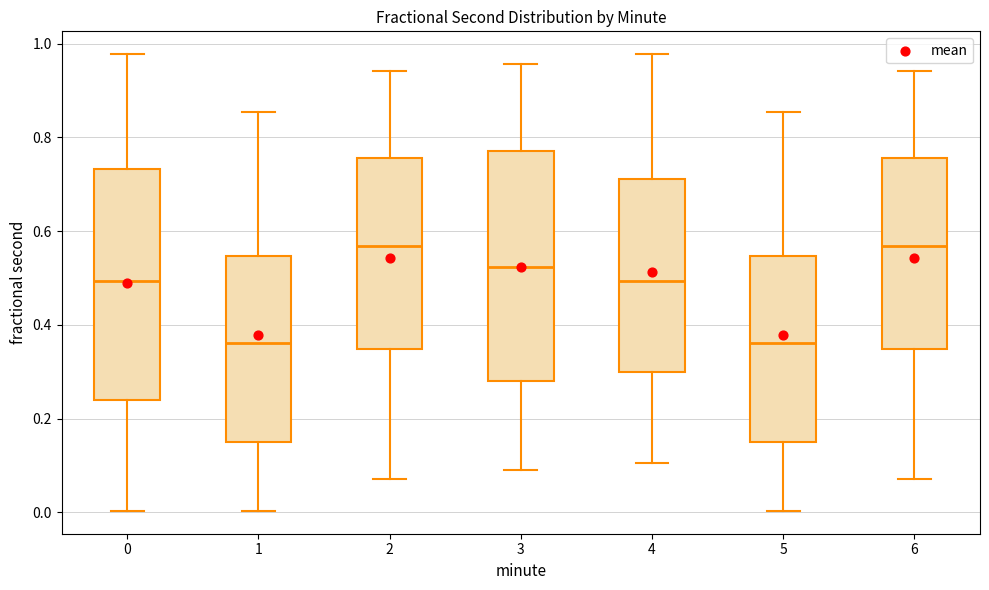

Reading left to right, read every box against the y-axis: the position of its median line, the range the box covers, and the ends of its whiskers. The values are not printed on the chart, so give them approximately, as read against the axis.

0: median 0.50, box 0.24 to 0.74, whiskers 0.00 to 0.98
1: median 0.36, box 0.16 to 0.54, whiskers 0.00 to 0.86
2: median 0.56, box 0.34 to 0.76, whiskers 0.08 to 0.94
3: median 0.52, box 0.28 to 0.78, whiskers 0.10 to 0.96
4: median 0.50, box 0.30 to 0.72, whiskers 0.10 to 0.98
5: median 0.36, box 0.16 to 0.54, whiskers 0.00 to 0.86
6: median 0.56, box 0.34 to 0.76, whiskers 0.08 to 0.94